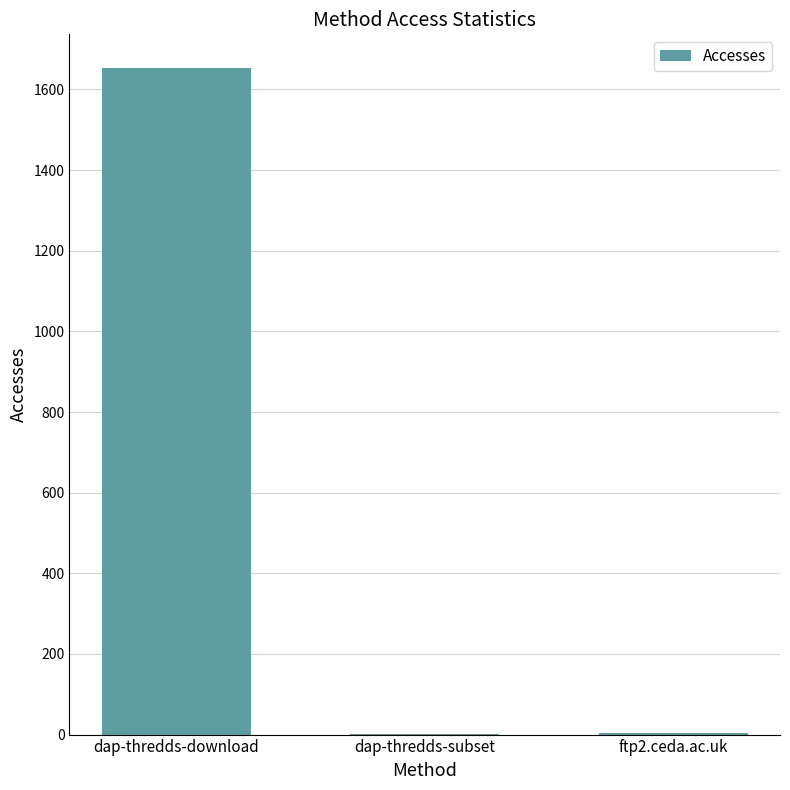

What is the greatest value displayed?

1654